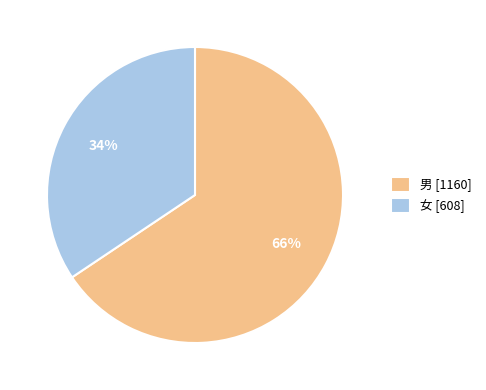

To the nearest percent, what percentage of the pie is 男 [1160]?

66%